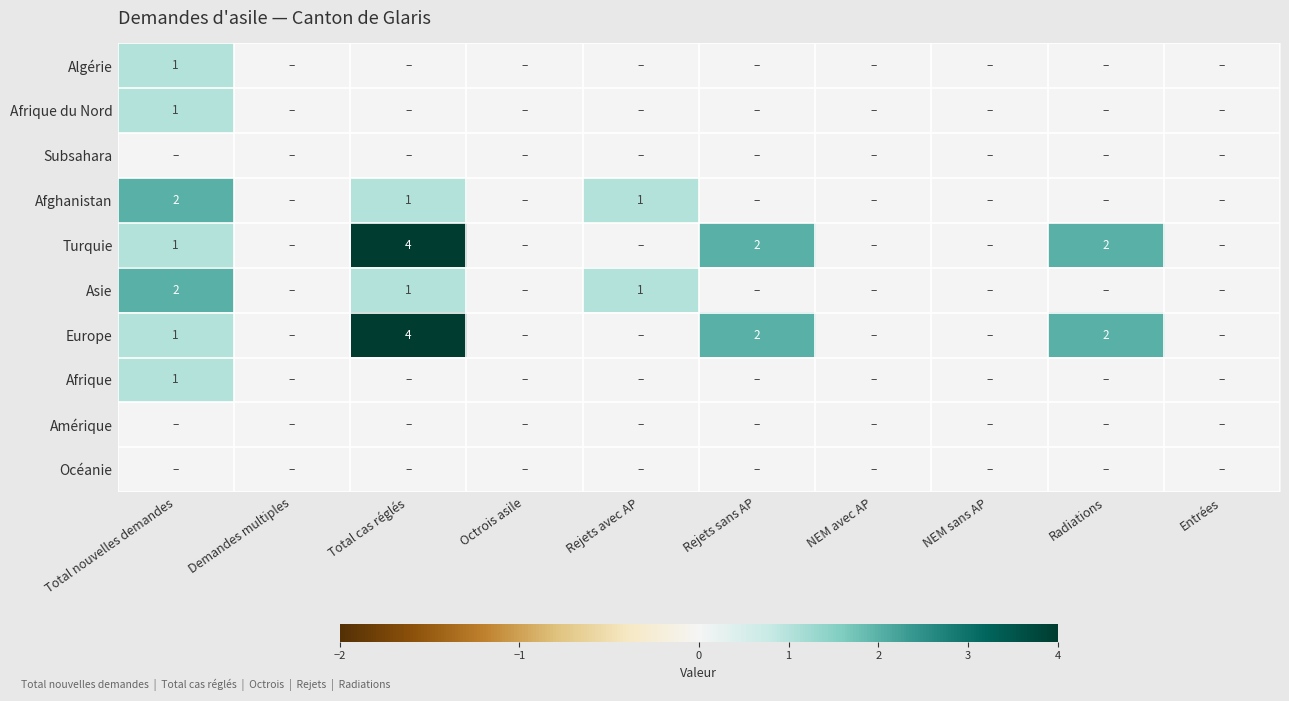

How many distinct data groups are displayed?

10